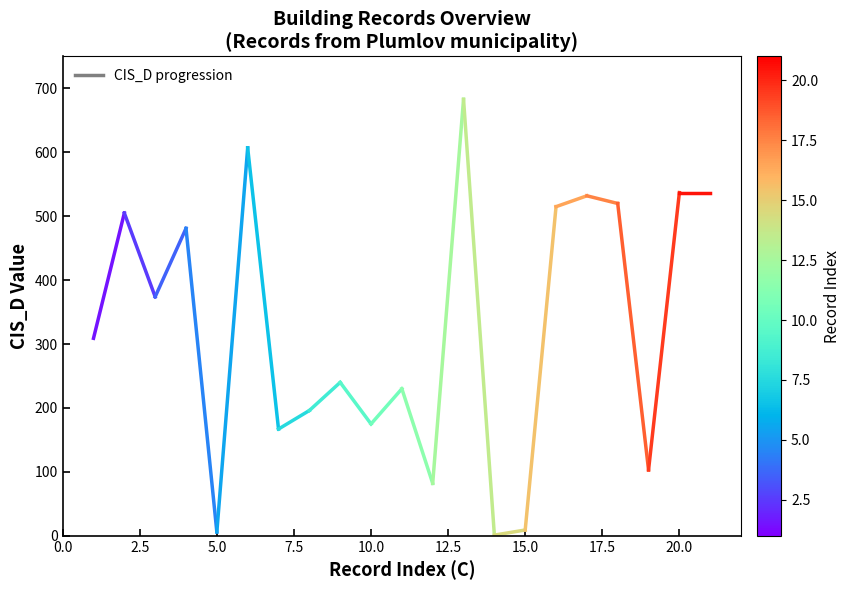

What is the change in value from 0.0 to 2.5?

+196